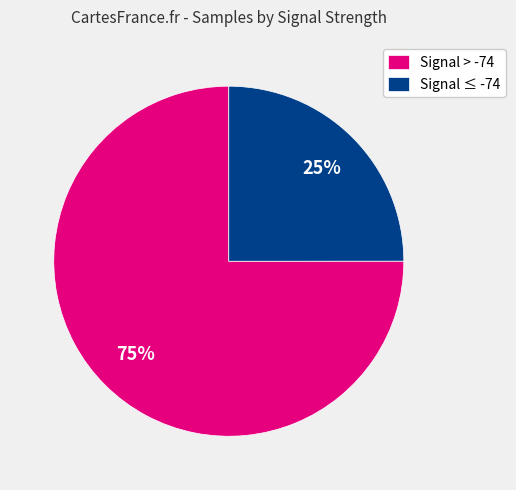

Which has a higher value, Signal > -74 or Signal ≤ -74?

Signal > -74